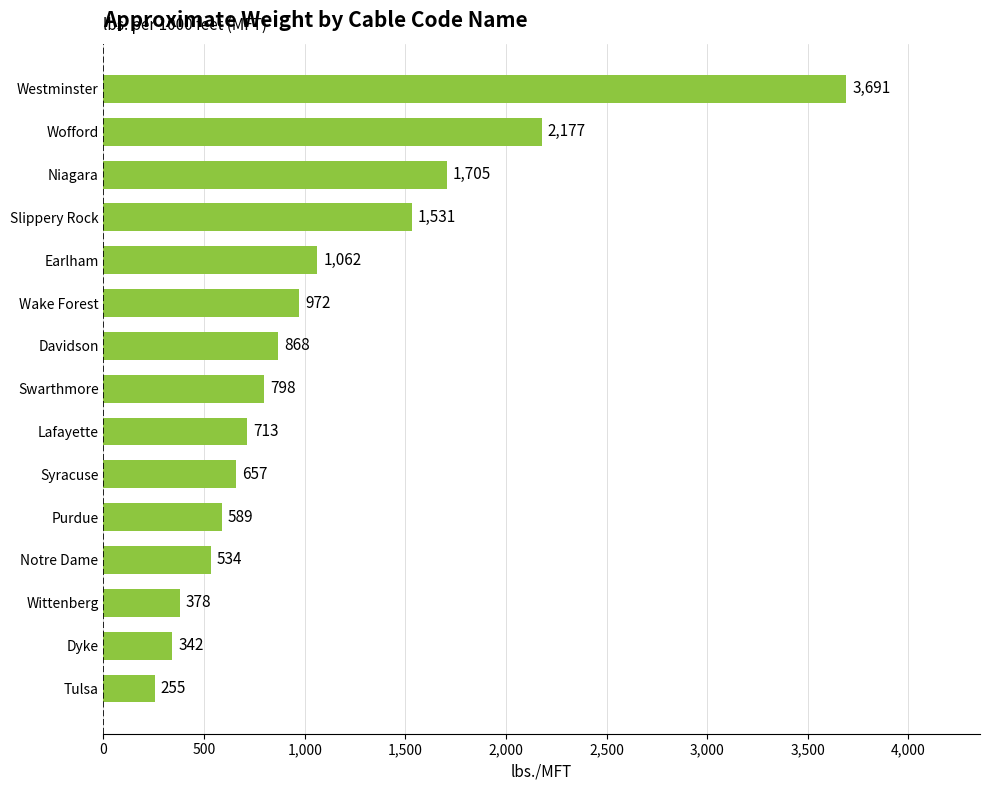

At which category does the chart reach its peak across all series?

Westminster